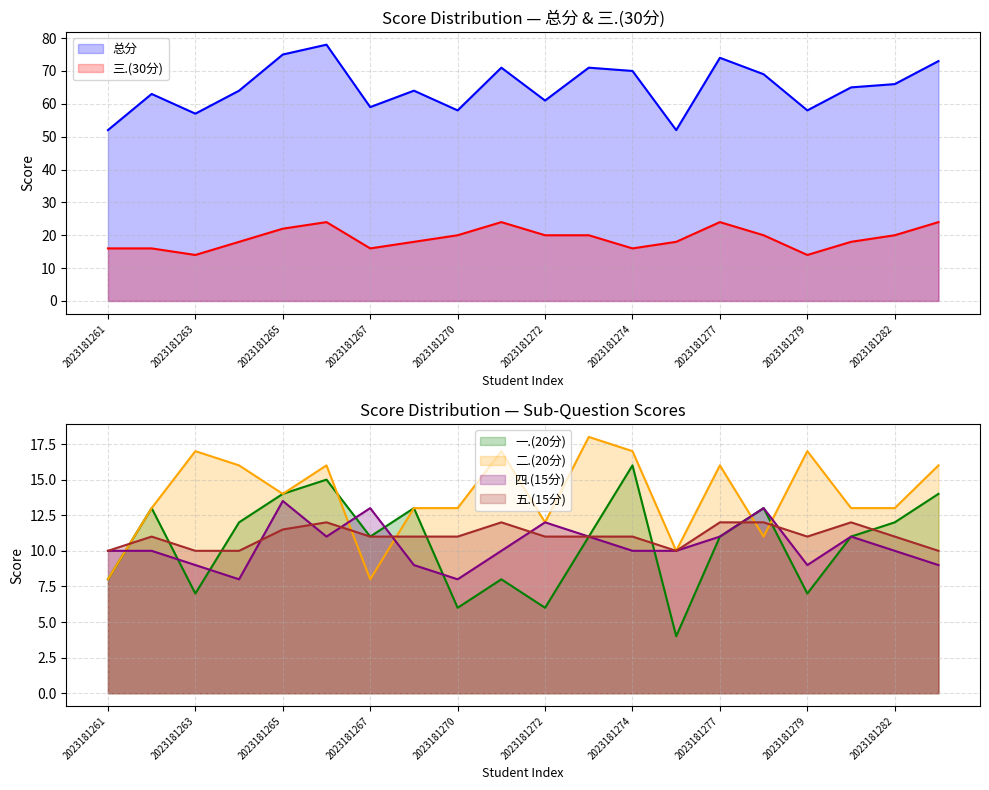

What are all the series names shown in the legend?

总分, 一.(20分), 二.(20分), 三.(30分), 四.(15分), 五.(15分)